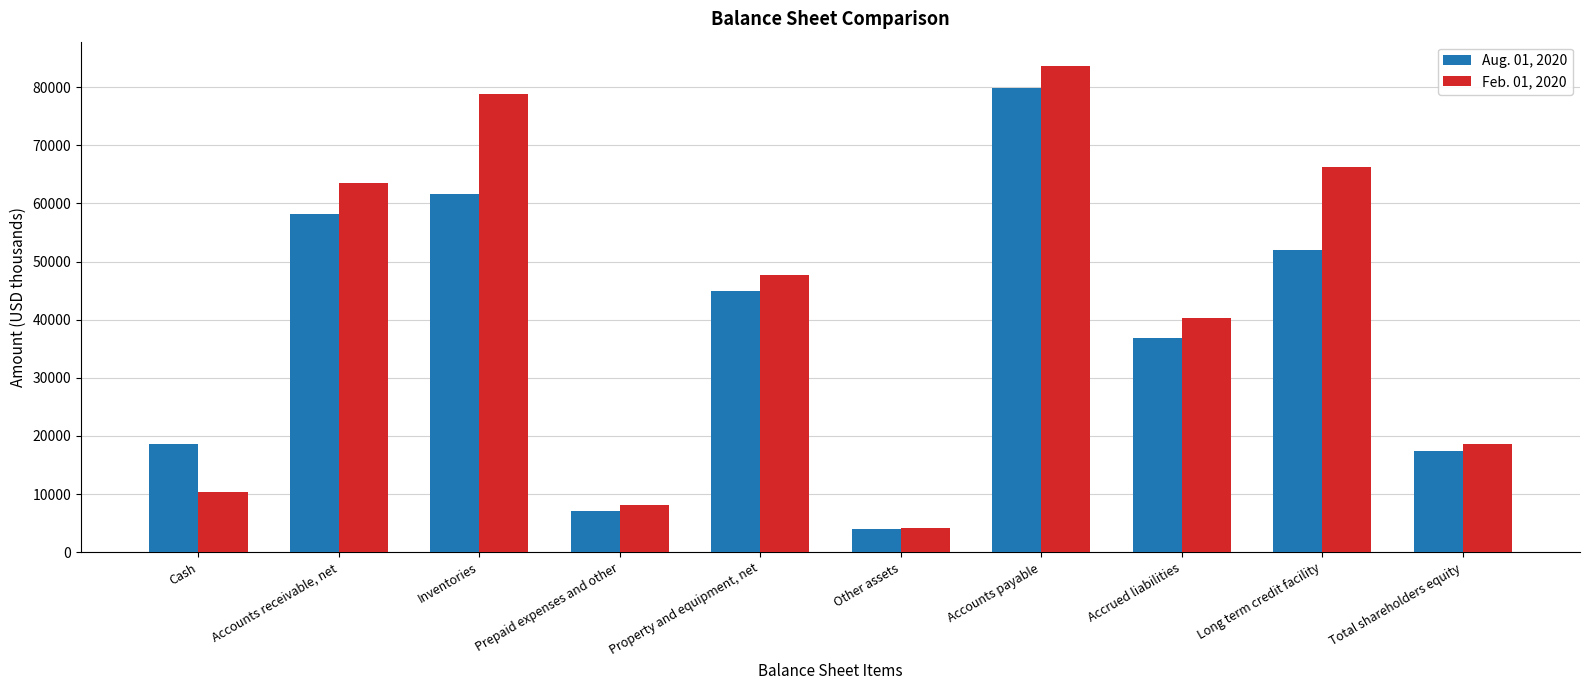

Which series has the largest range (max minus min)?

Feb. 01, 2020